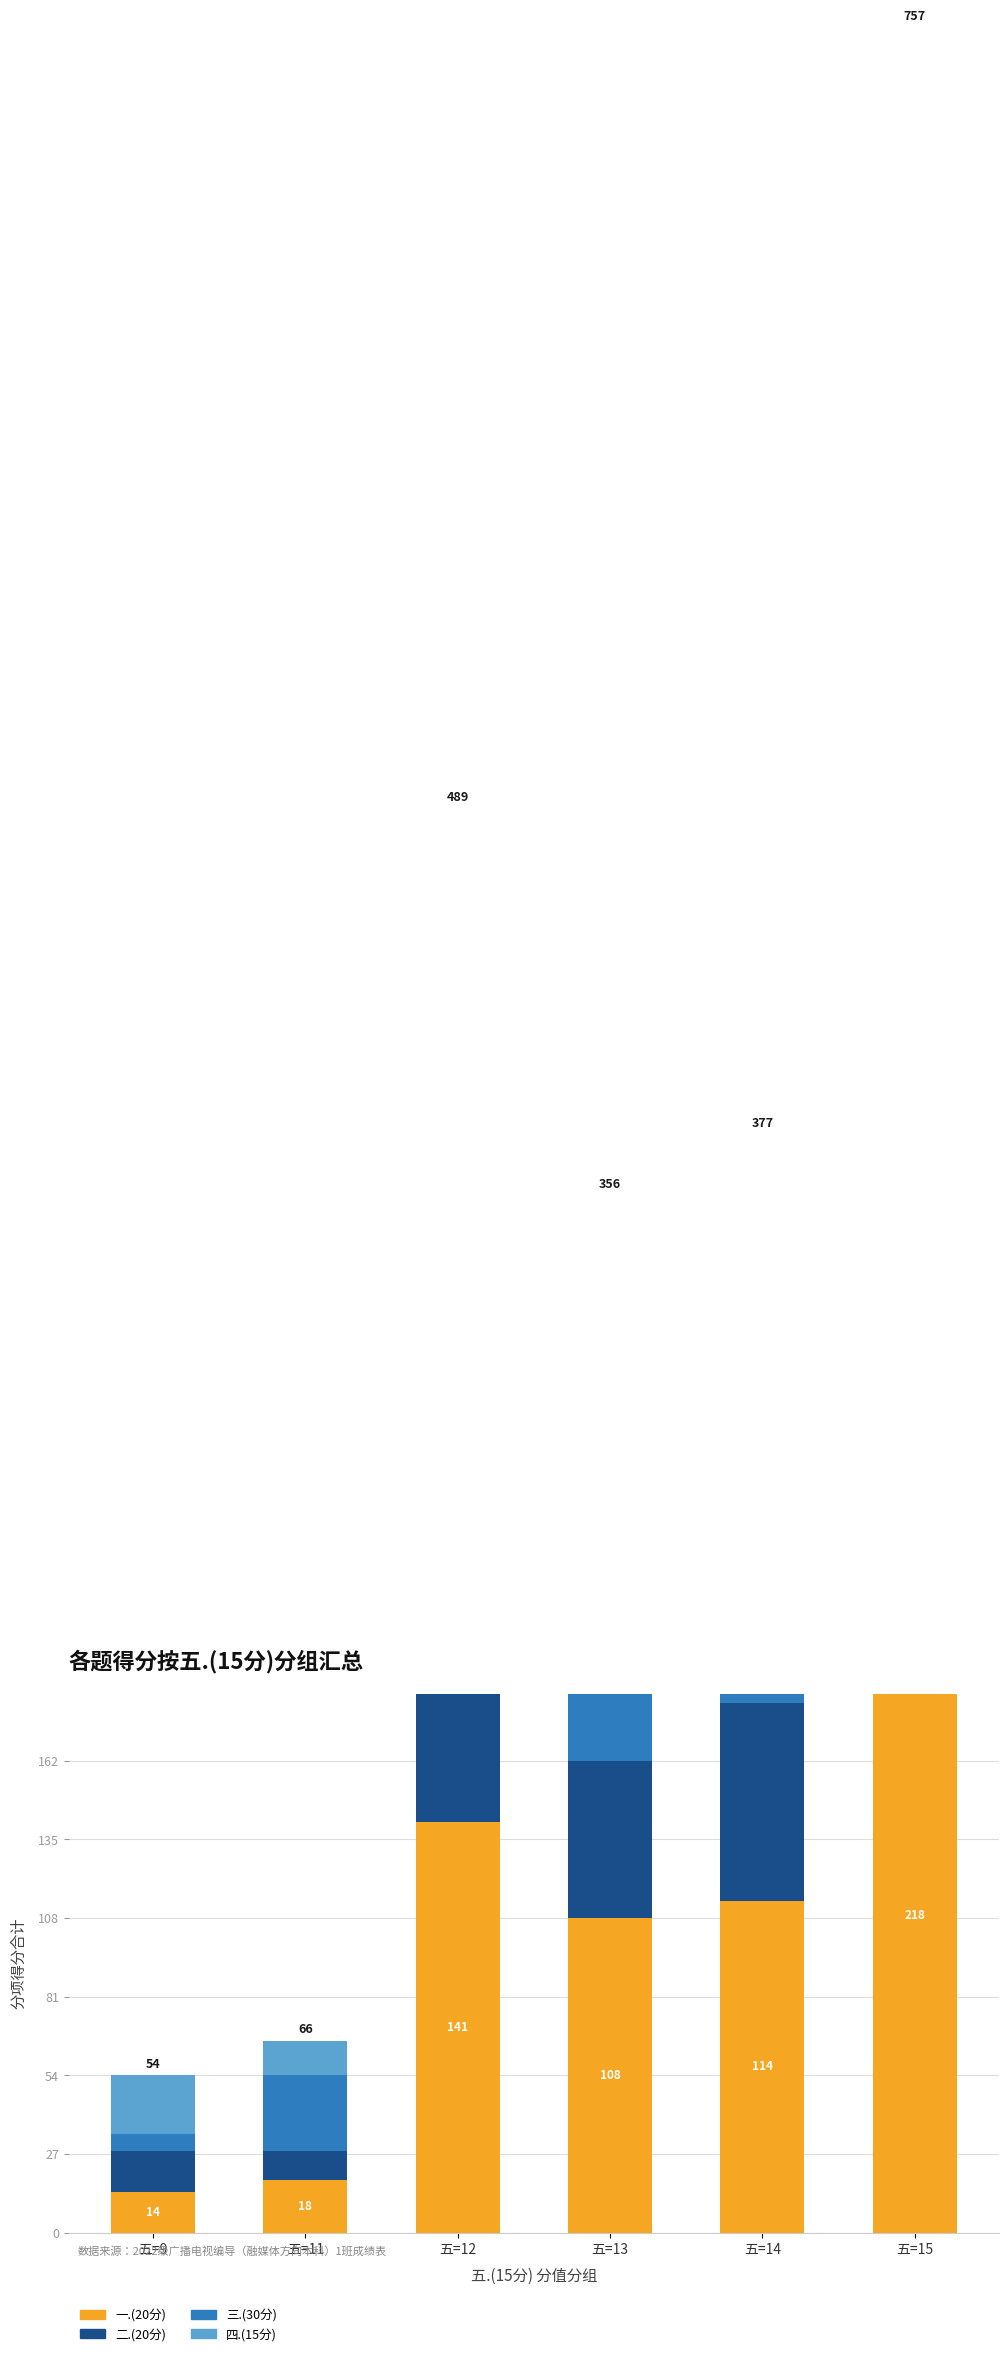

Reading right to left, what are all the values shown in this chart?

一.(20分): 五=15=218	五=14=114	五=13=108	五=12=141	五=11=18	五=9=14
二.(20分): 五=15=130	五=14=68	五=13=54	五=12=89	五=11=10	五=9=14
三.(30分): 五=15=278	五=14=134	五=13=134	五=12=180	五=11=26	五=9=6
四.(15分): 五=15=131	五=14=61	五=13=60	五=12=79	五=11=12	五=9=20